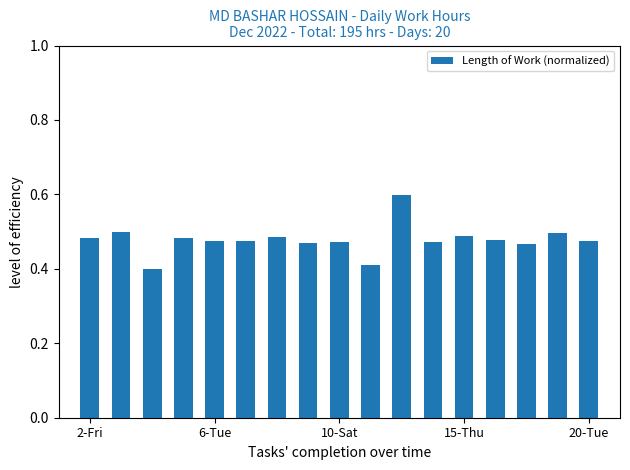

Count the values in the range 0 to 1.

17